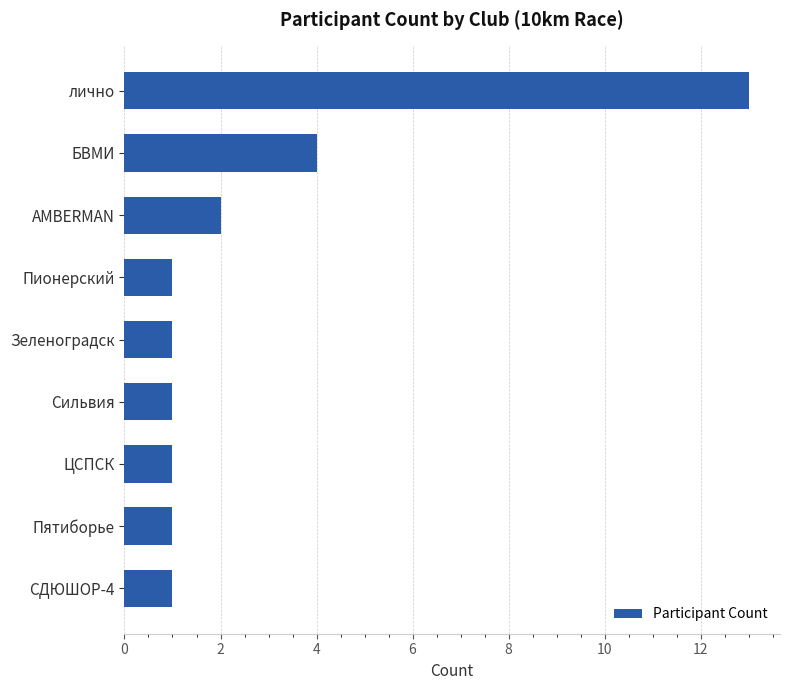

Are the bars grouped side by side (vs. stacked)?

No